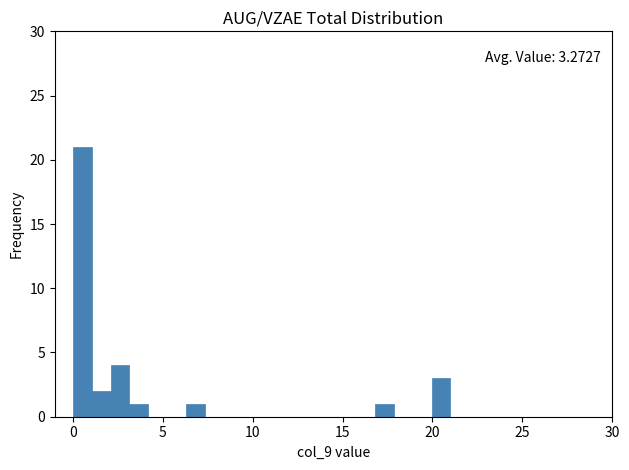

Read against the x-axis, roughly where is the centre of the tallest bar?

0.5